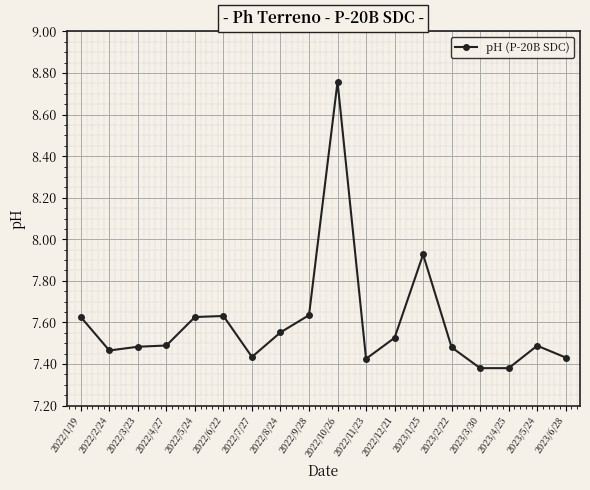

The chart shows a value of 3.8 at 2022/4/27. True or false?

False